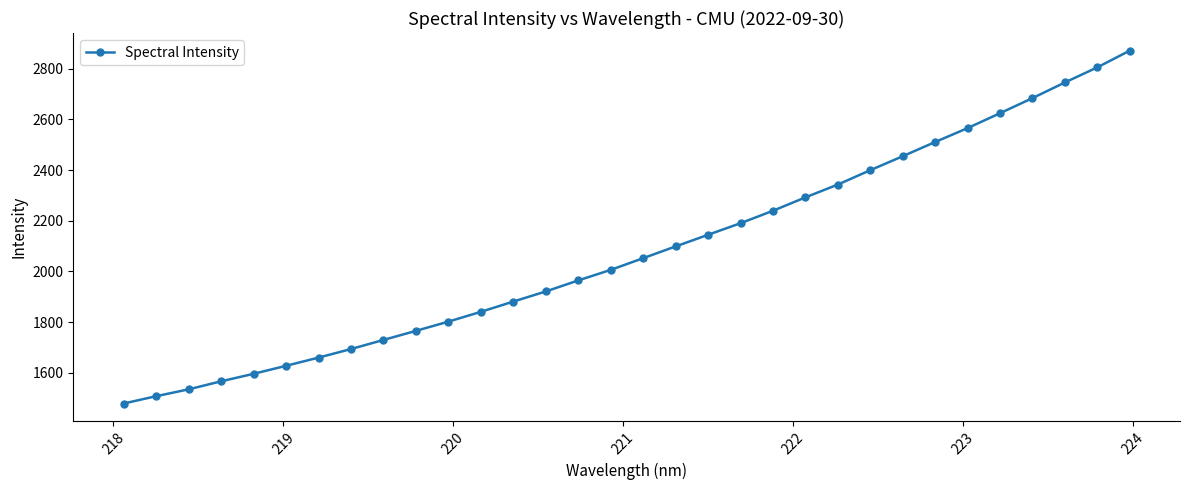

What is the value of the 22nd point from the left?

2292.3